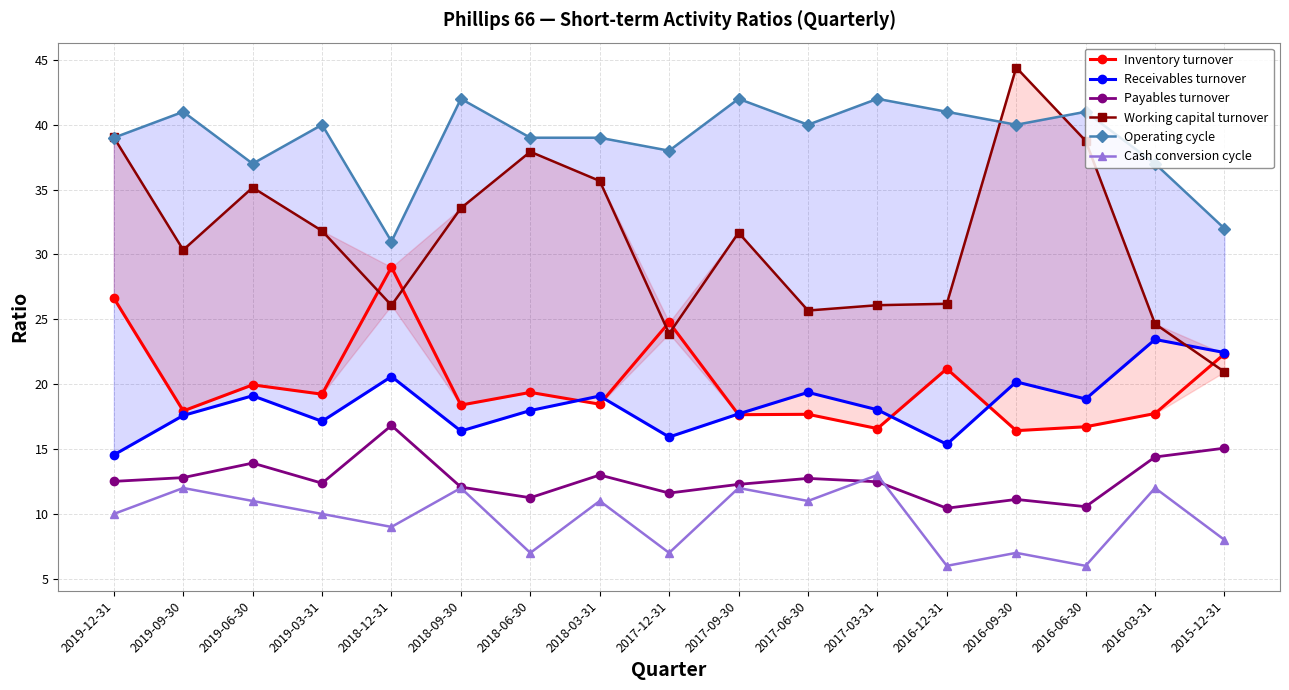

At 2017-09-30, list the series in order from smallest to largest.

Cash conversion cycle, Payables turnover, Inventory turnover, Receivables turnover, Working capital turnover, Operating cycle